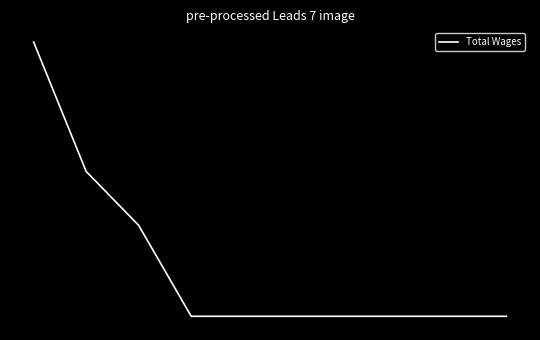

At which label is the value closest to 28690?

1